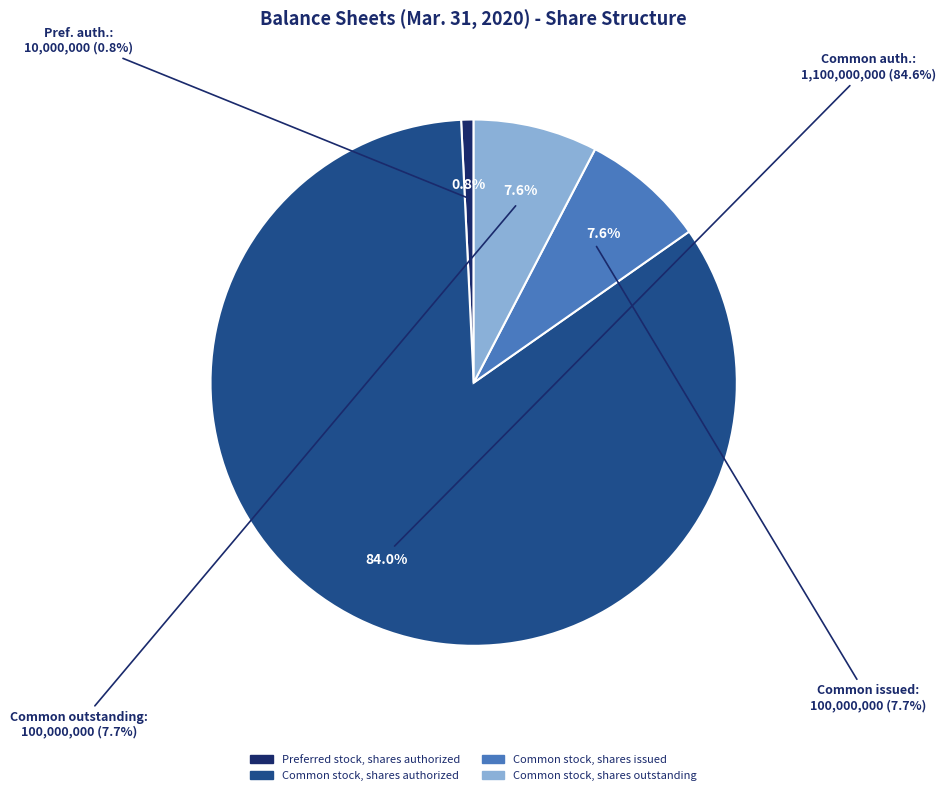

To the nearest percent, what percentage of the pie is Common stock, shares outstanding?

8%